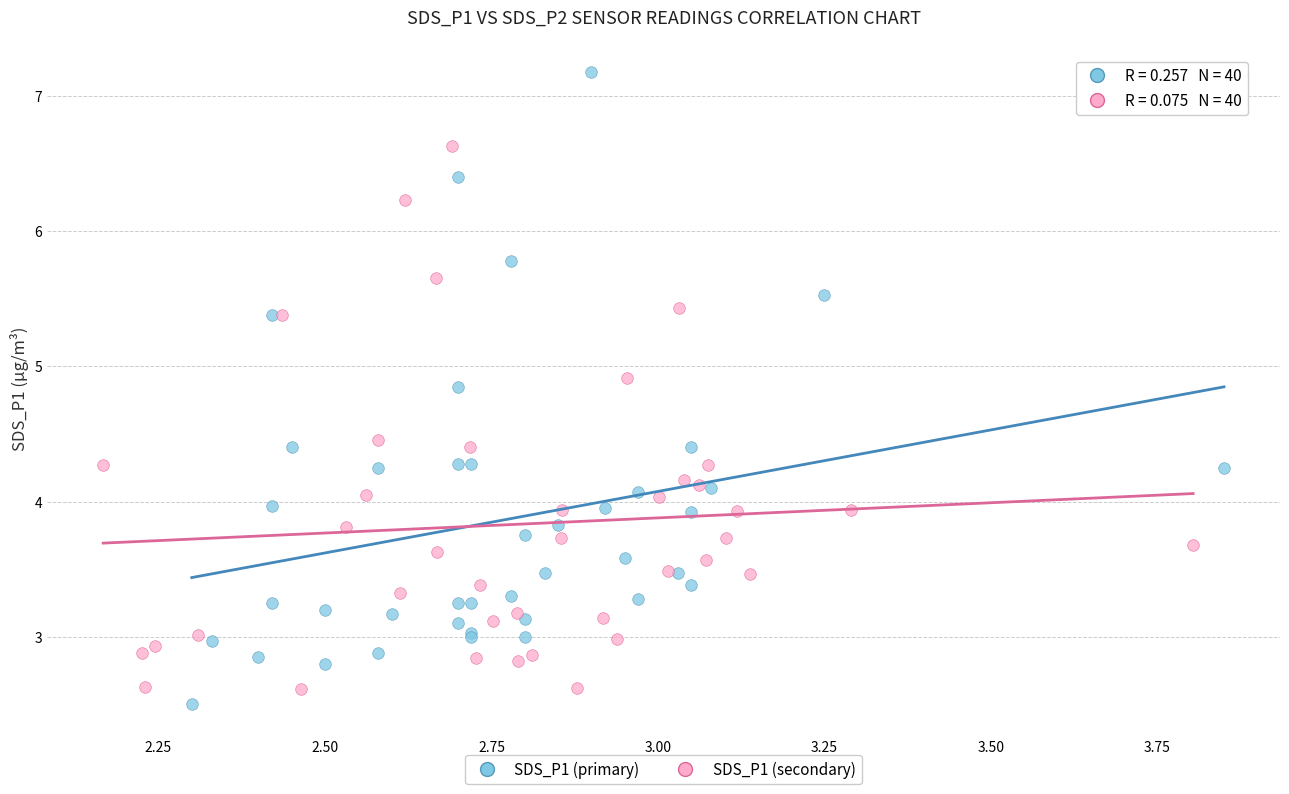

Which series has the widest spread of Y values?

SDS_P1 (primary)